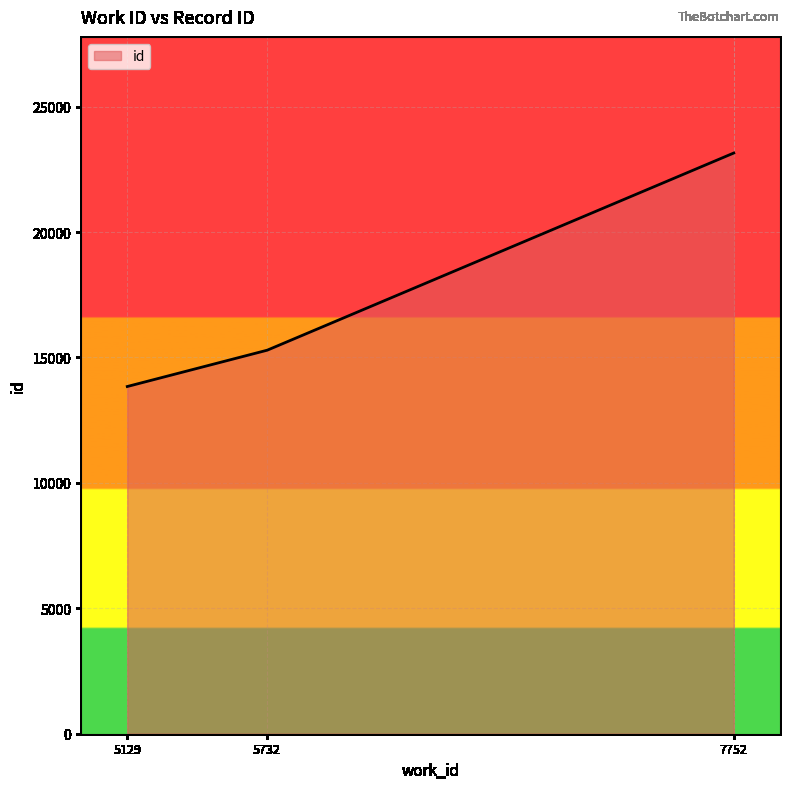

What is the difference between the maximum and minimum values?

9308.0